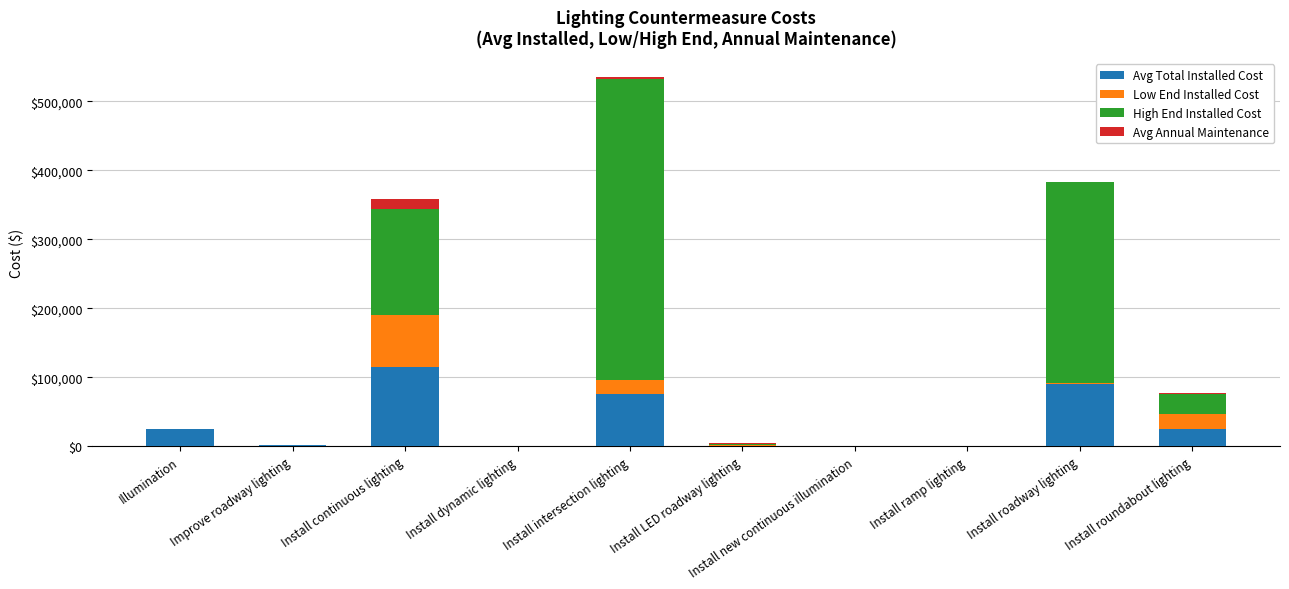

Which category has the highest value in the Avg Total Installed Cost series?

Install continuous lighting